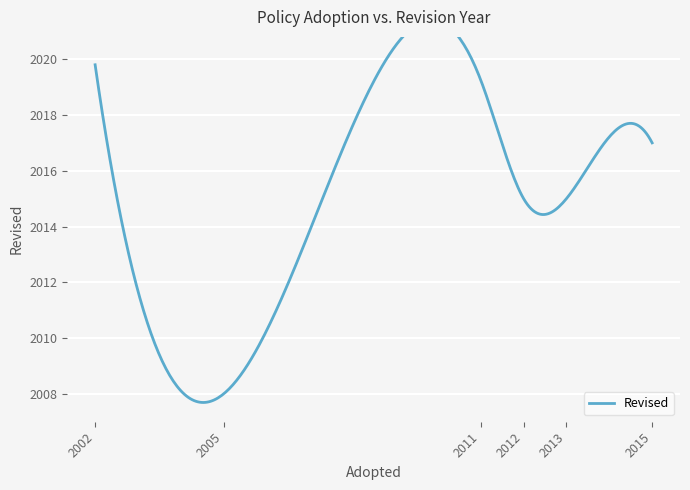

What is the ratio of the value at 2002 to the value at 2013?

1.0